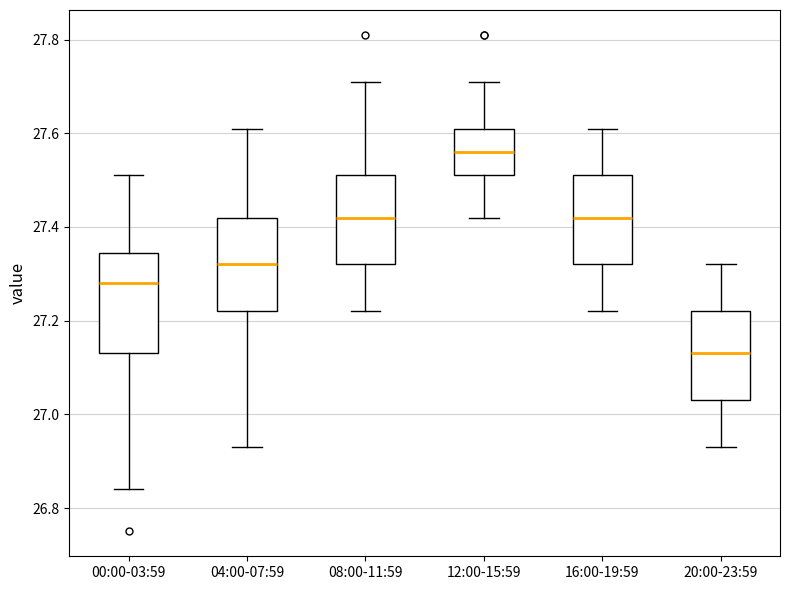

Where is the lower edge of the box for 04:00-07:59 on the y-axis? The values are not printed on the chart, so give them approximately, as read against the axis.

27.22